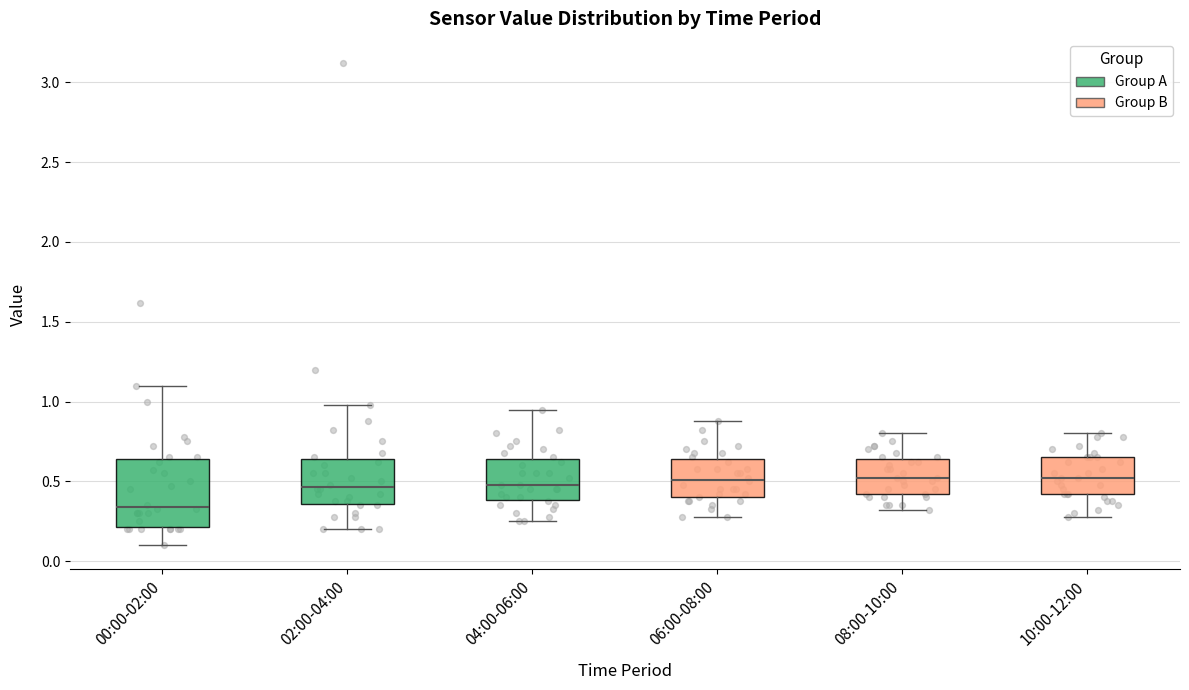

Comparing the boxes themselves (not the whiskers), which one is the tallest?

00:00-02:00